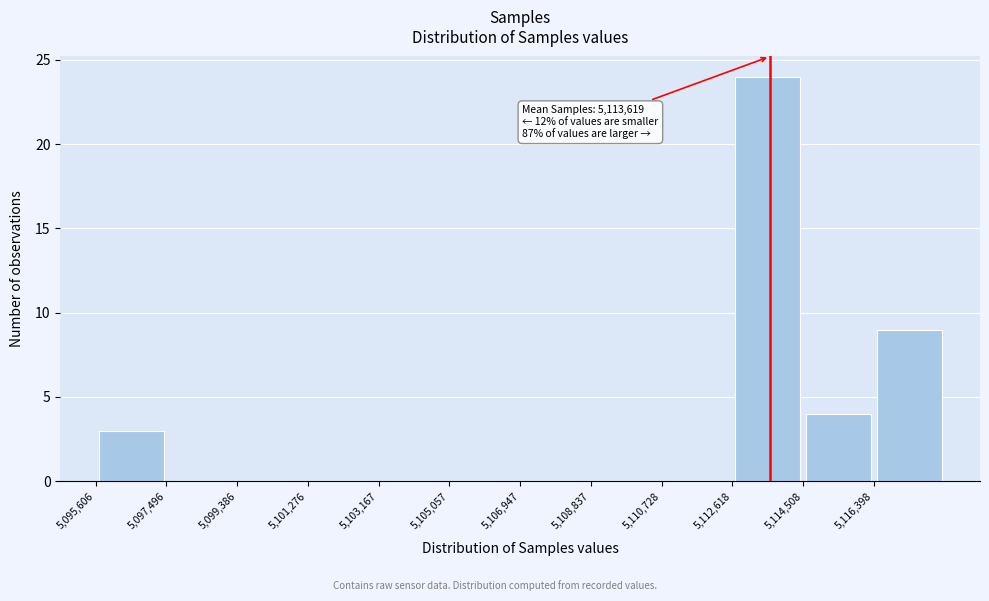

Over which range of the x-axis is the bar tallest?

5112600 to 5114600